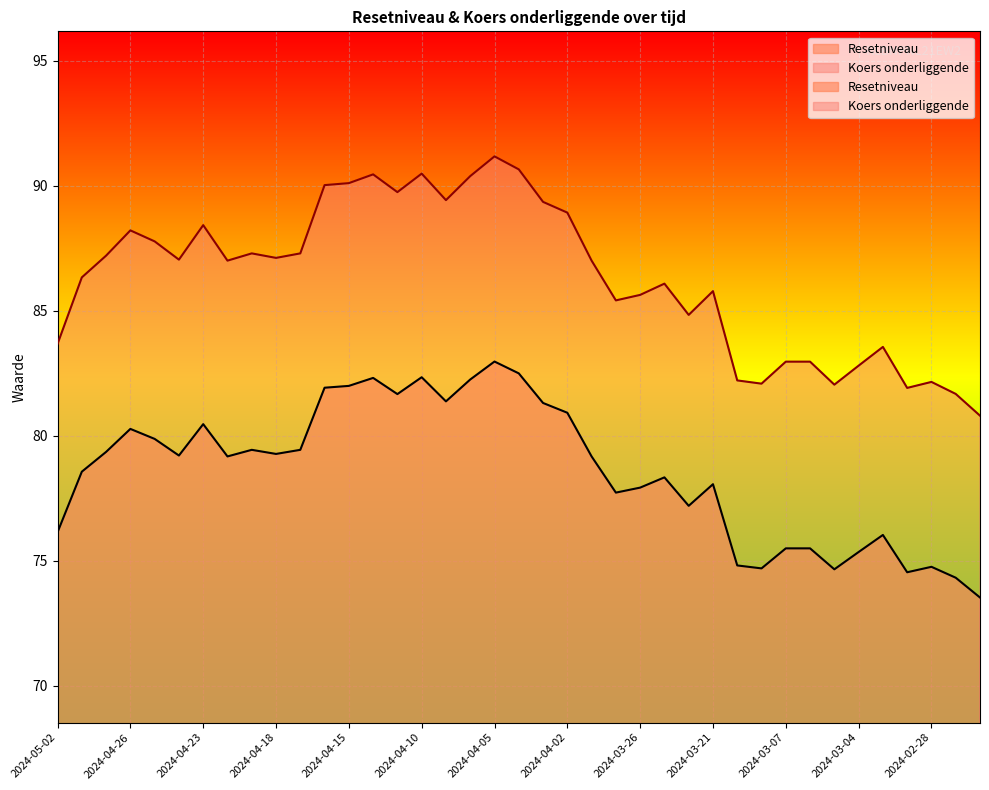

How many interior local peaks does the Resetniveau series have?

10